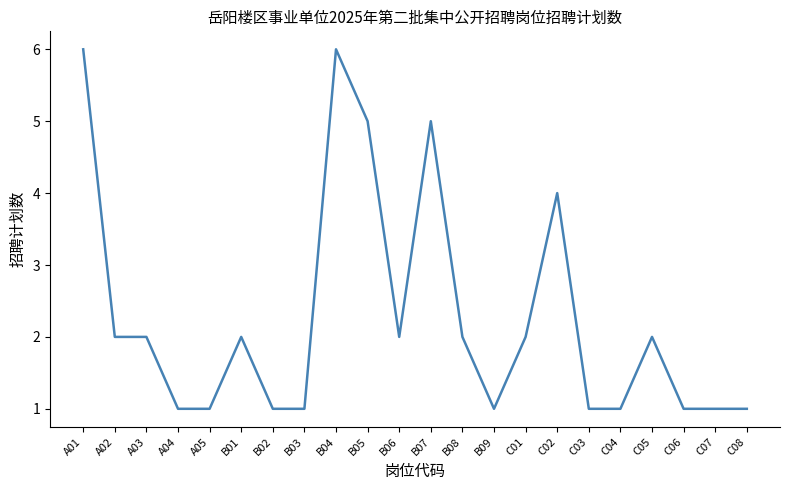

Reading left to right, extract all data points from this chart.

6	2	2	1	1	2	1	1	6	5	2	5	2	1	2	4	1	1	2	1	1	1